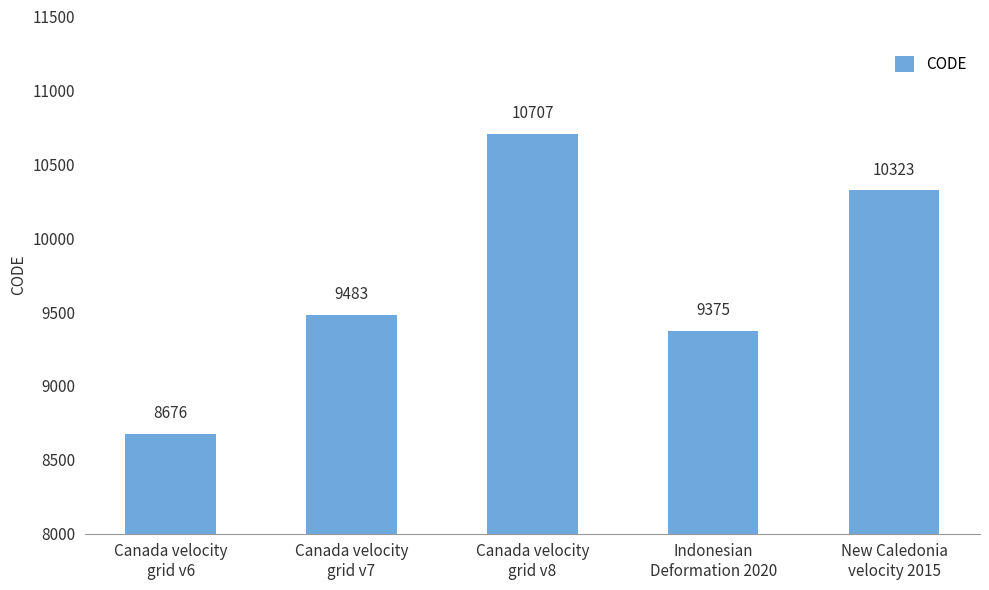

What is the ratio of the value at Indonesian
Deformation 2020 to the value at Canada velocity
grid v6?

1.1